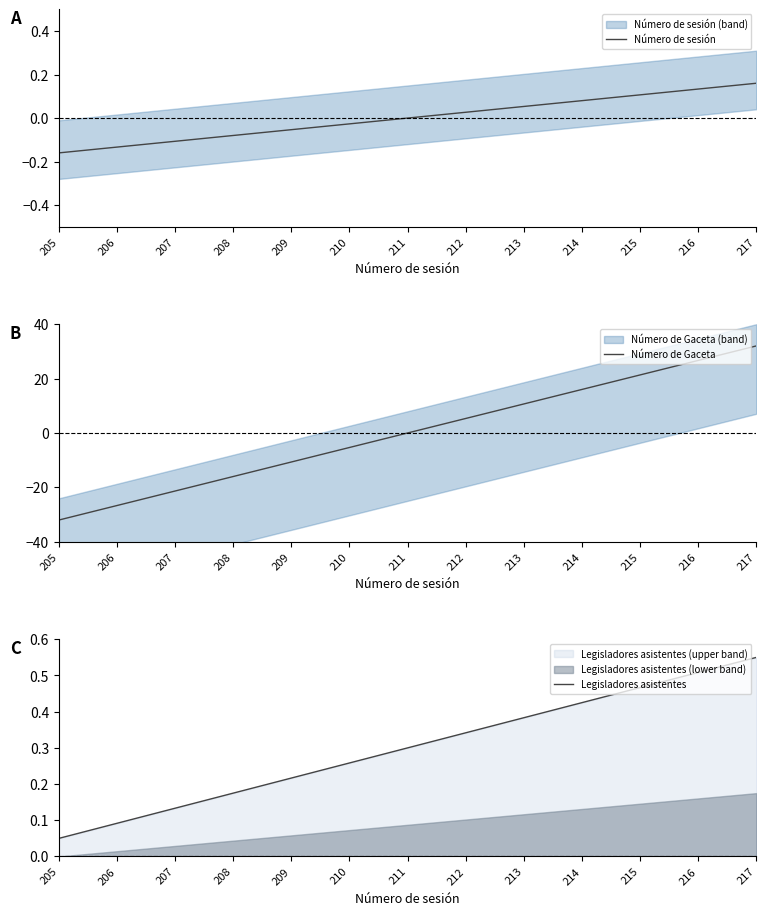

Reading right to left, transcribe all the data shown in this chart.

Número de sesión: 0.2	0.1	0.1	0.1	0.1	0.0	0.0	-0.0	-0.1	-0.1	-0.1	-0.1	-0.2
Número de Gaceta: 32.1	26.7	21.4	16.0	10.7	5.3	0.0	-5.3	-10.7	-16.0	-21.4	-26.7	-32.1
Legisladores asistentes: 0.6	0.5	0.5	0.4	0.4	0.3	0.3	0.3	0.2	0.2	0.1	0.1	0.1